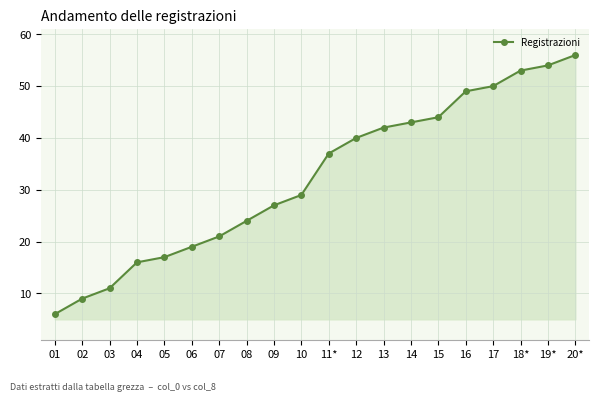

The value at 07 is 7. True or false?

False